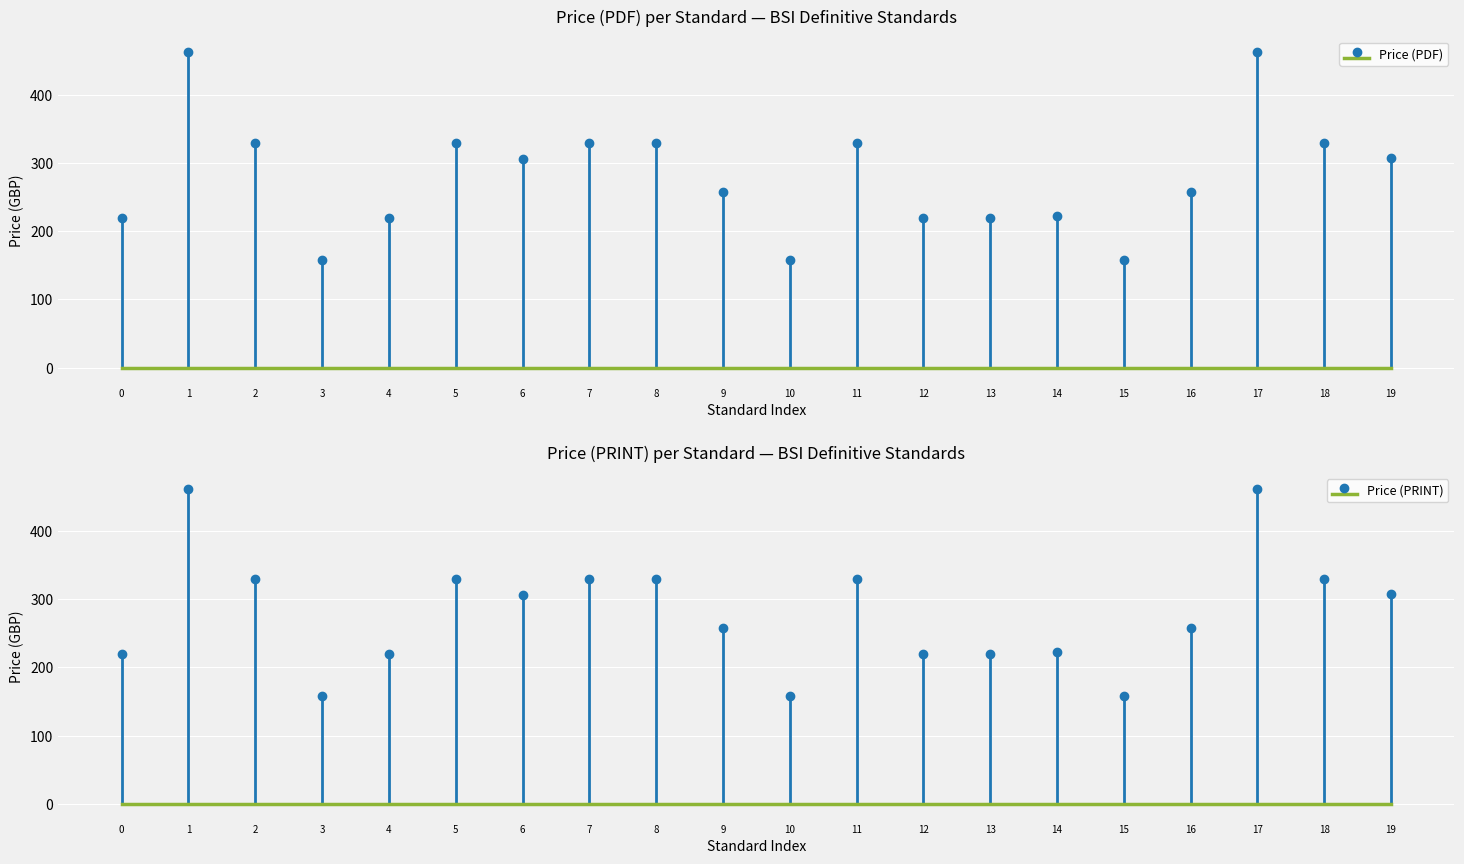

True or false: Price (PRINT) has a value of 797 at 17.

False